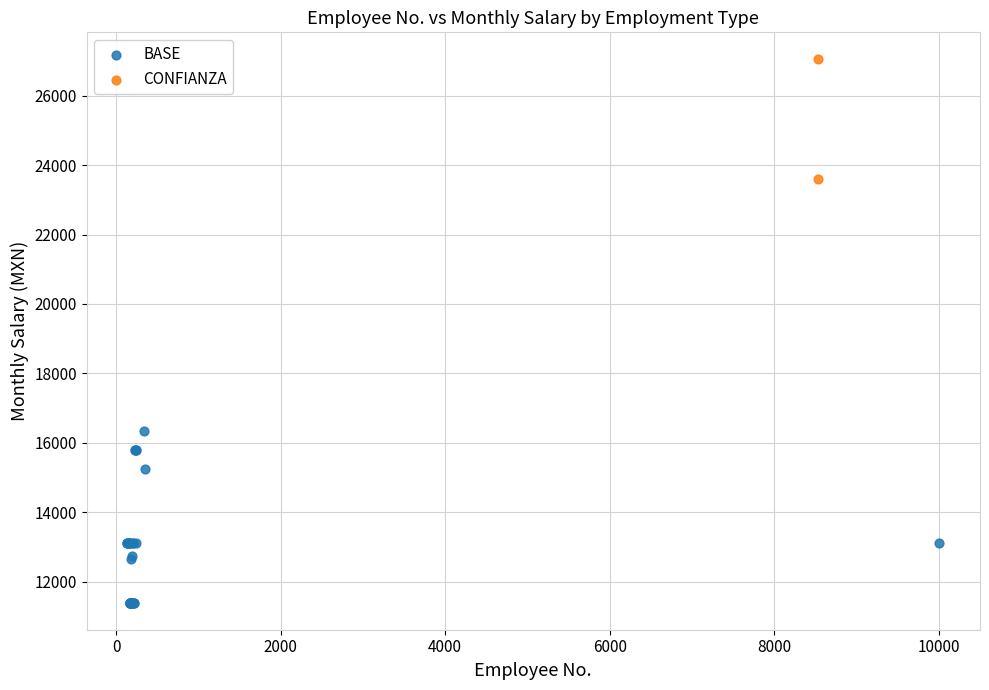

What are all the series names shown in the legend?

BASE, CONFIANZA